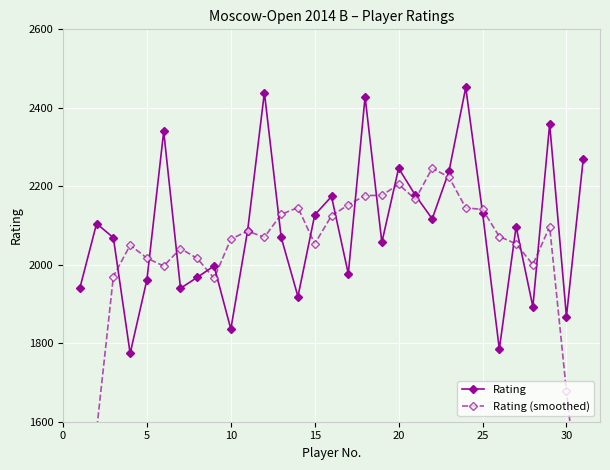

True or false: Rating has more than 0 interior local peaks.

True